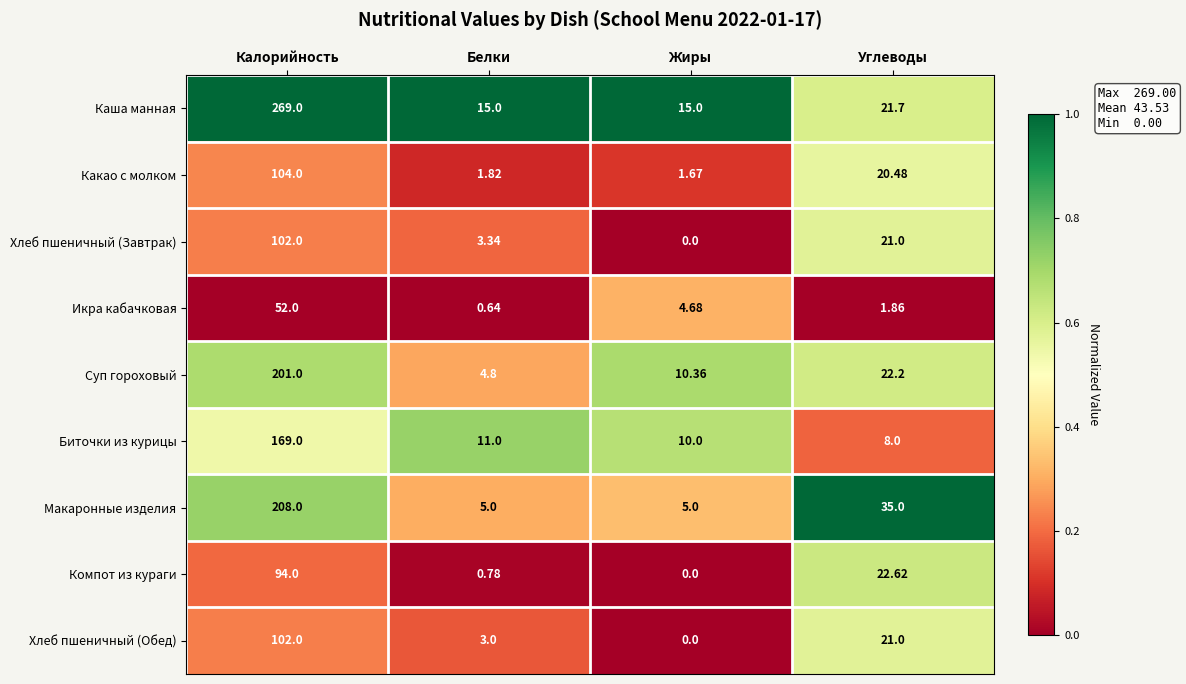

Is the value of Какао с молком at Калорийность greater than the value of Каша манная at Белки?

Yes